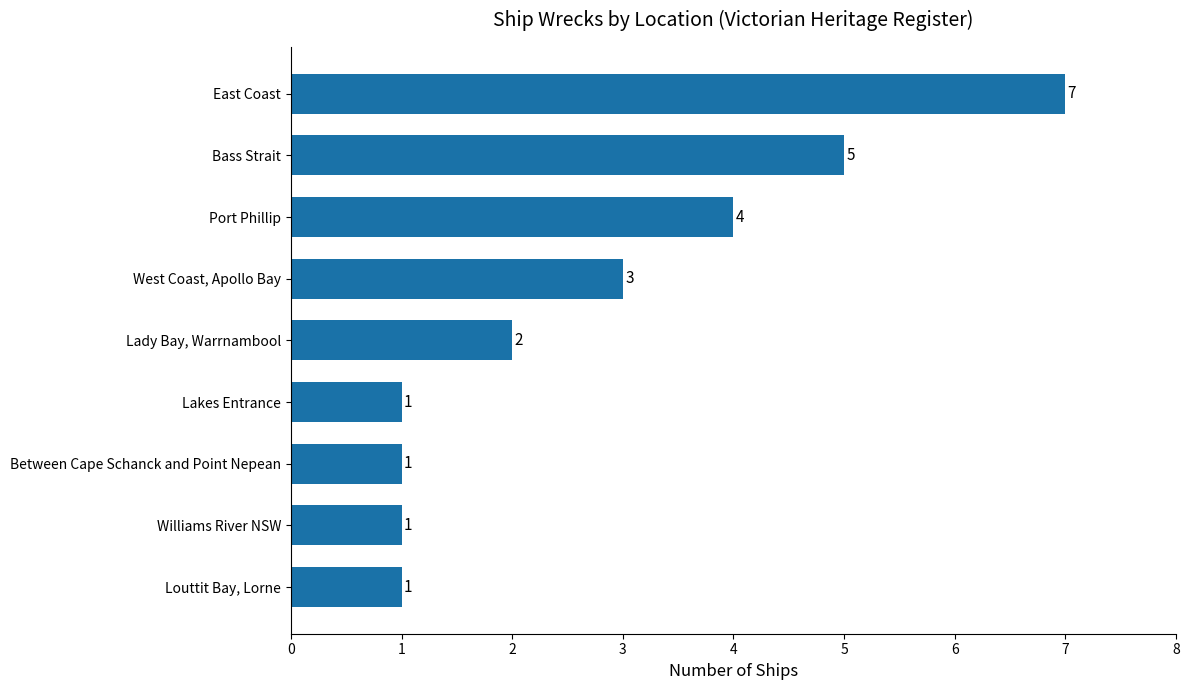

Where is the data nearest to the value 4?

Port Phillip